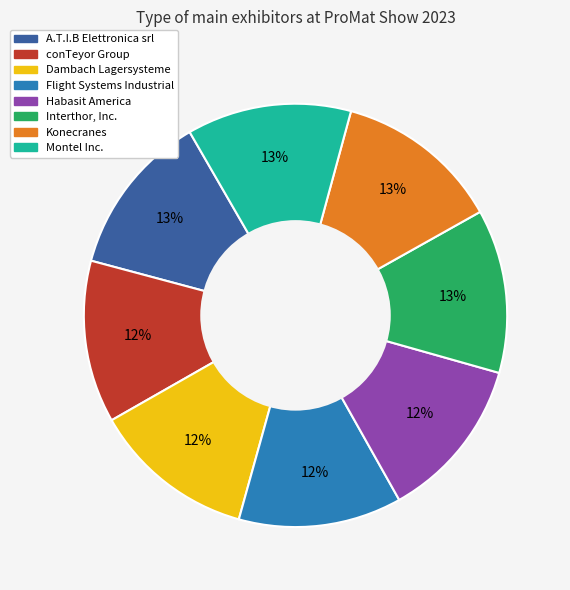

How many slices are in this pie chart?

8